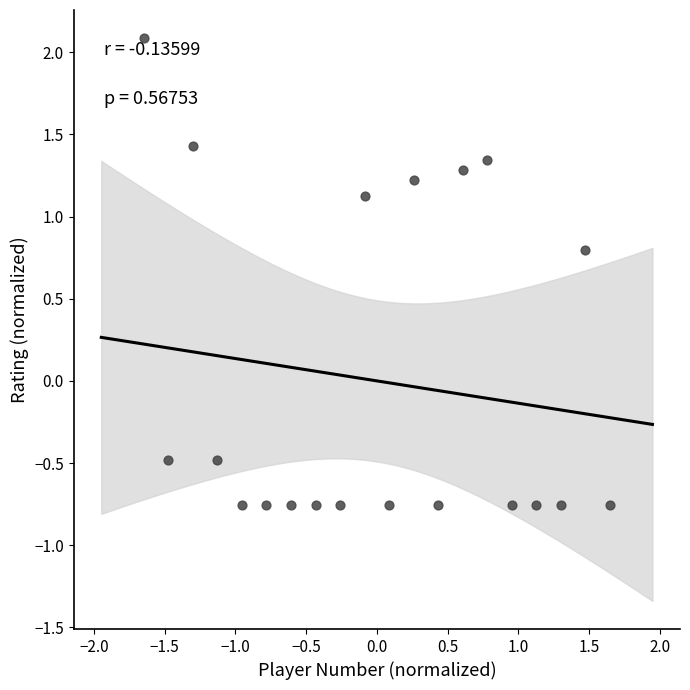

What is the range of Y values (max minus min)?

2.8